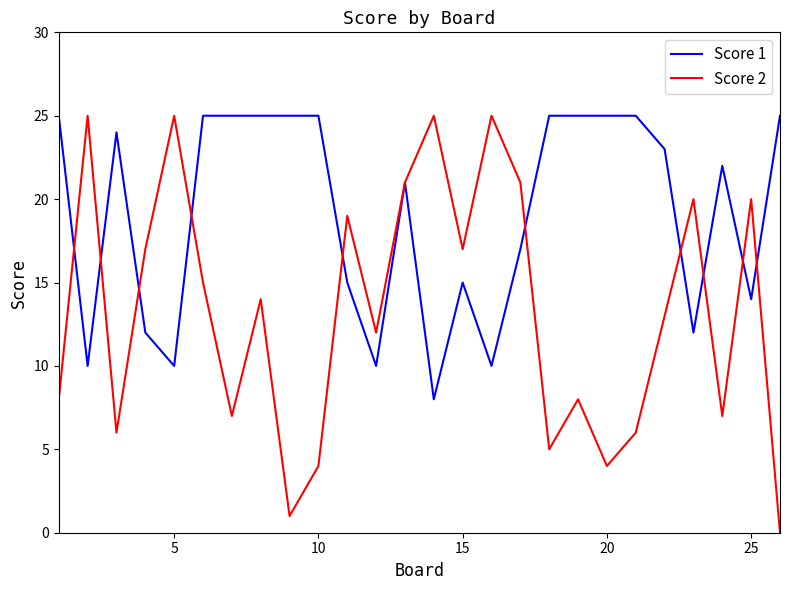

How many values in the Score 2 series are below 14?

13